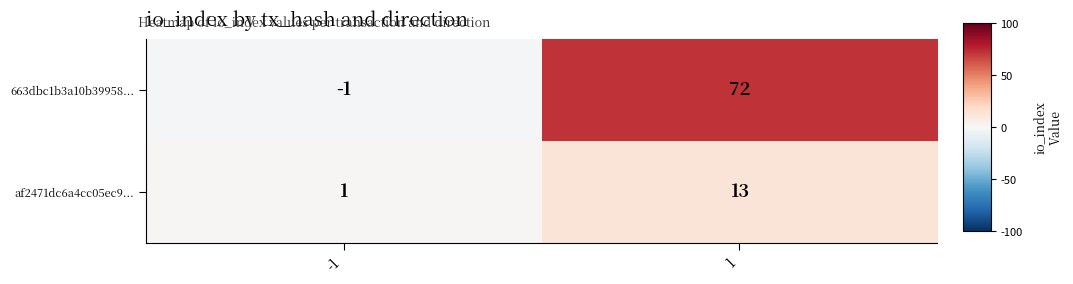

Between -1 and 1, which series saw the biggest shift?

663dbc1b3a10b39958...